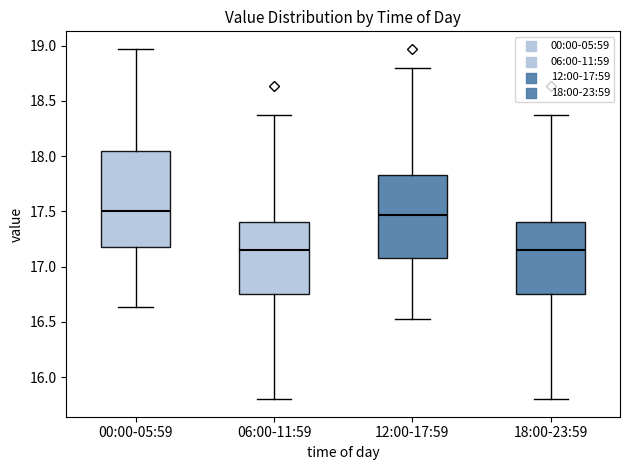

Which box is the tallest, from its lower edge to its upper edge?

00:00-05:59